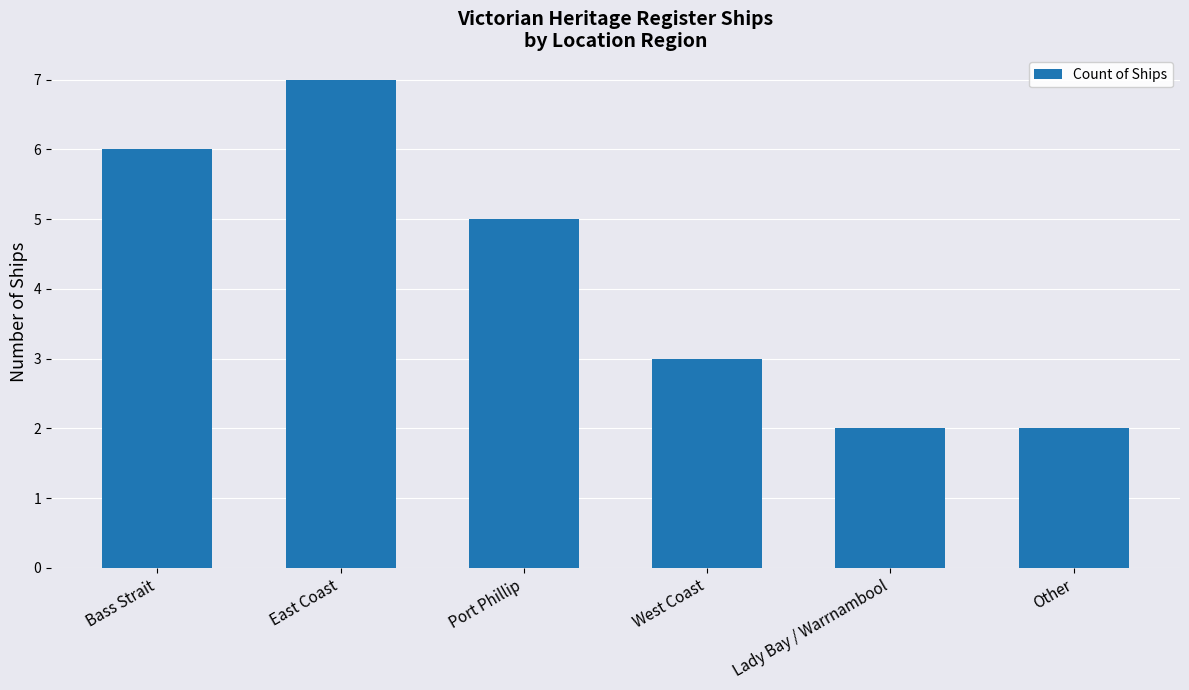

What is the sum of the values at East Coast and Bass Strait?

13